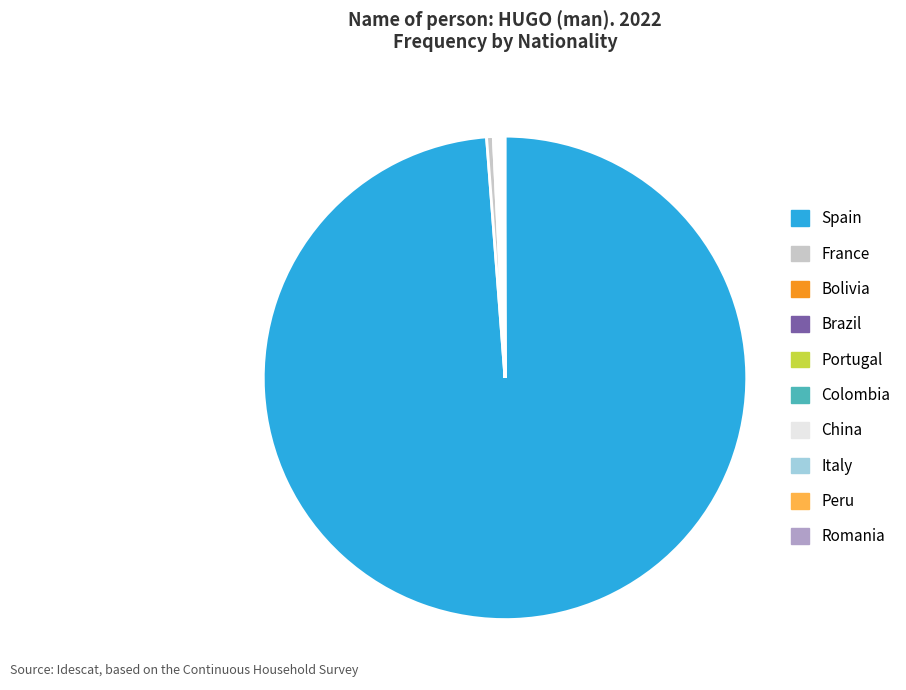

Which slice represents more than half of the pie?

Spain